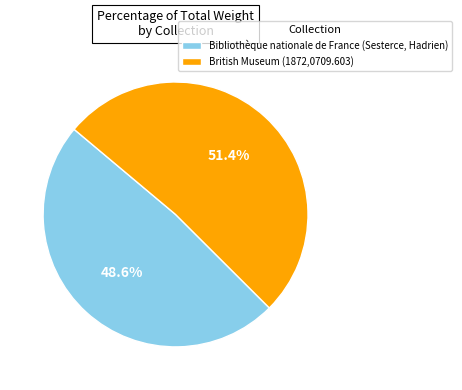

What percentage is the British Museum (1872,0709.603) slice, to the nearest percent?

51%